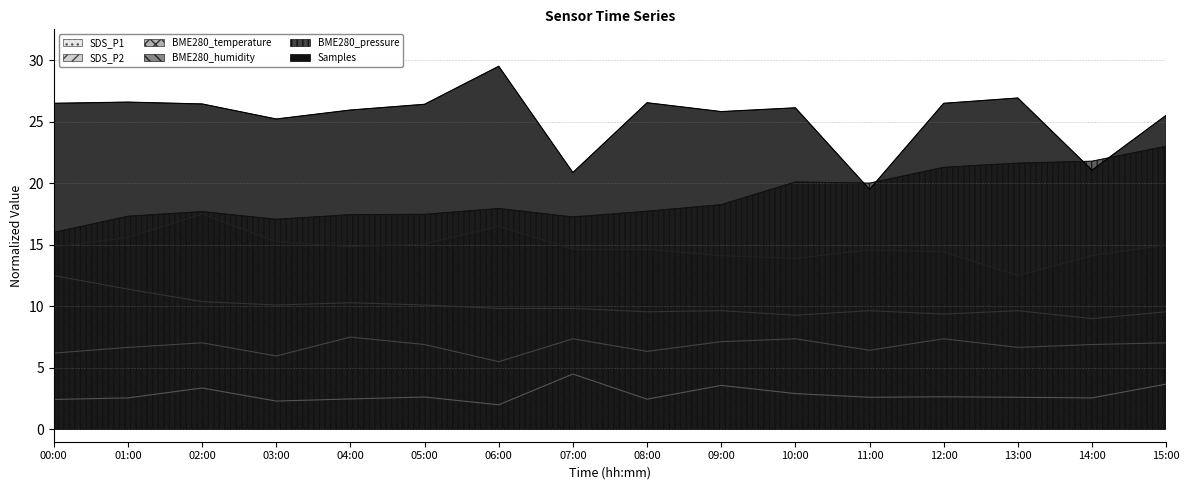

At which category does SDS_P2 reach its first local peak?

02:00